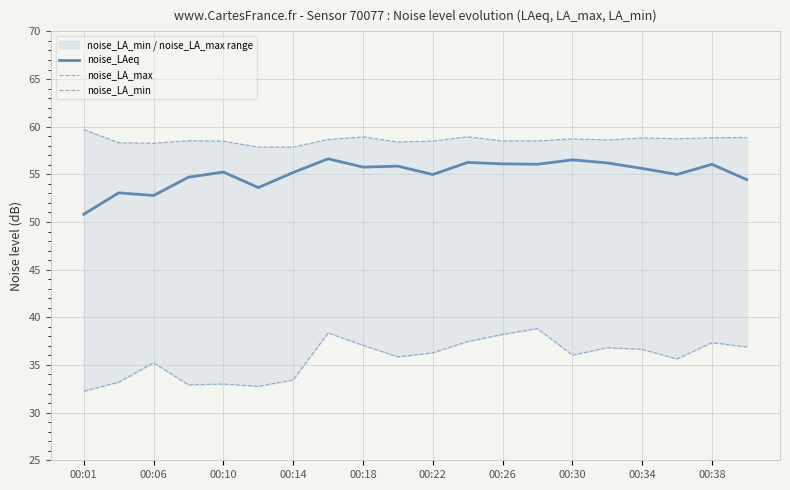

What is the difference between the maximum and second lowest values in the noise_LA_max series?

1.8